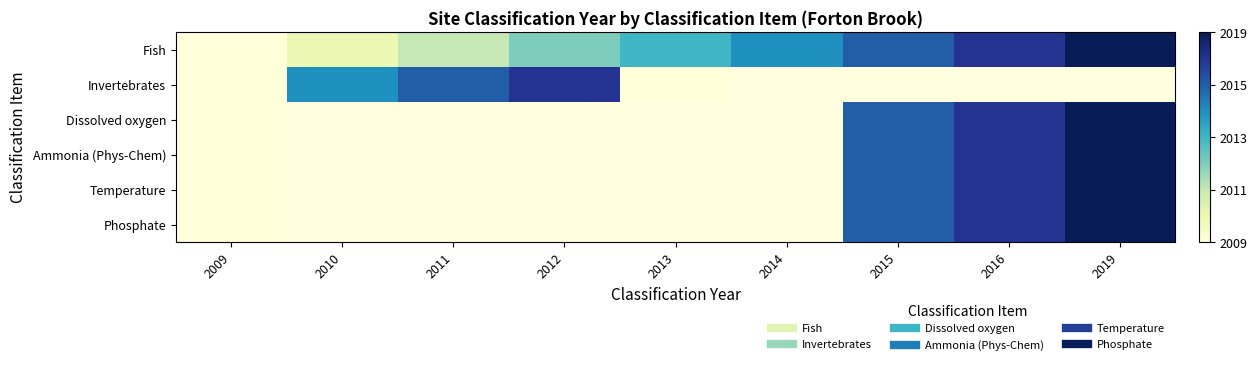

Is it true that Invertebrates equals 1.7 at 2009?

False